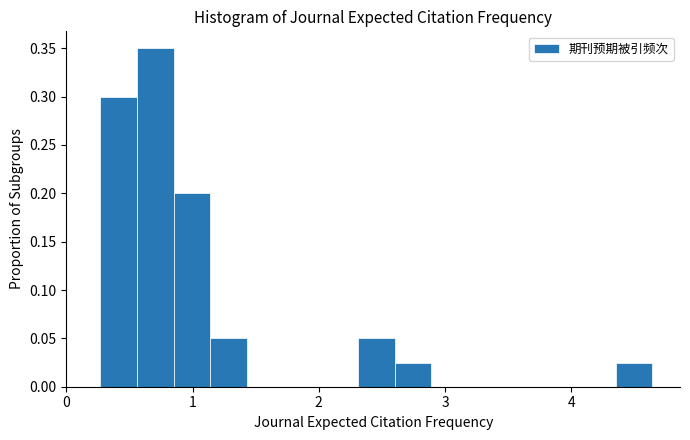

Read against the x-axis, roughly where is the centre of the tallest bar?

0.7